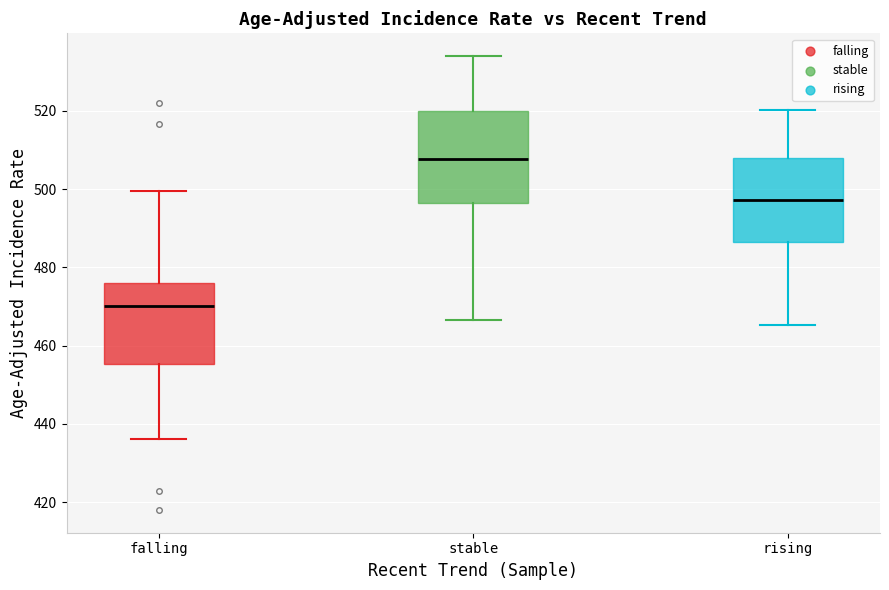

Comparing the boxes themselves (not the whiskers), which one is the tallest?

stable